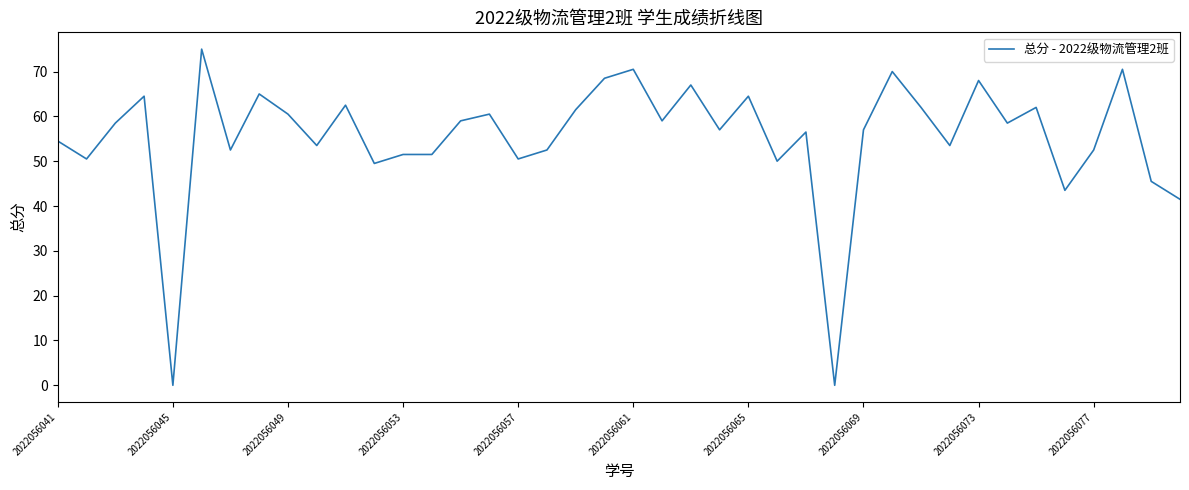

What is the maximum value shown in the chart?

75.0